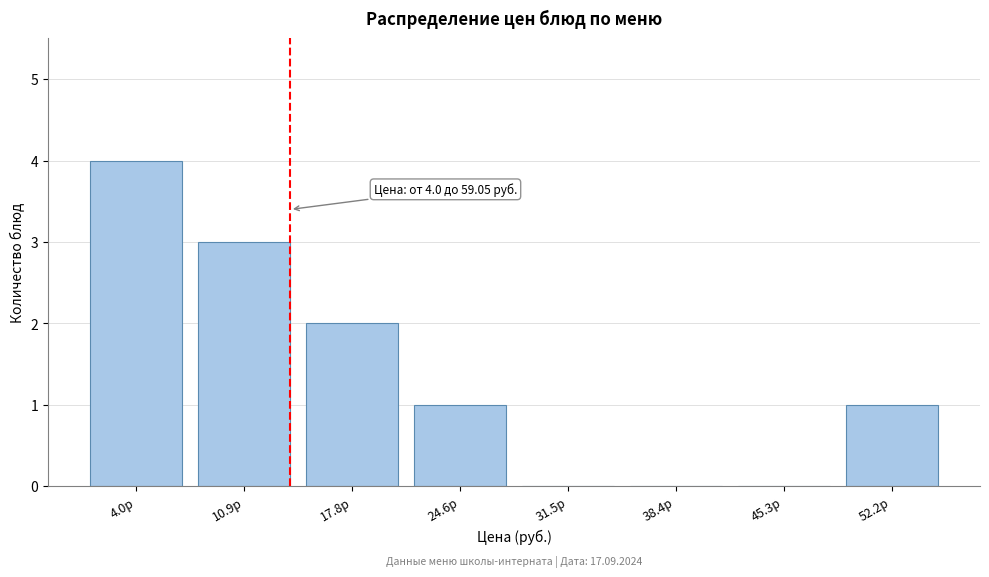

Reading left to right, list all the values displayed in this chart.

4.0р=4	10.9р=3	17.8р=2	24.6р=1	31.5р=0	38.4р=0	45.3р=0	52.2р=1